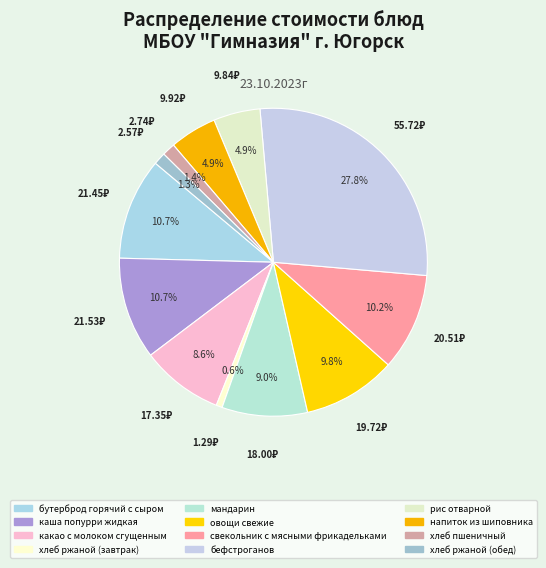

How many slices are in this pie chart?

12